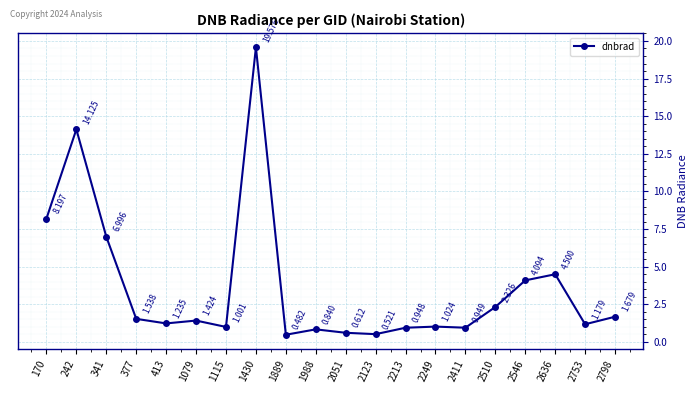

The value at 2546 is 4.1. True or false?

True